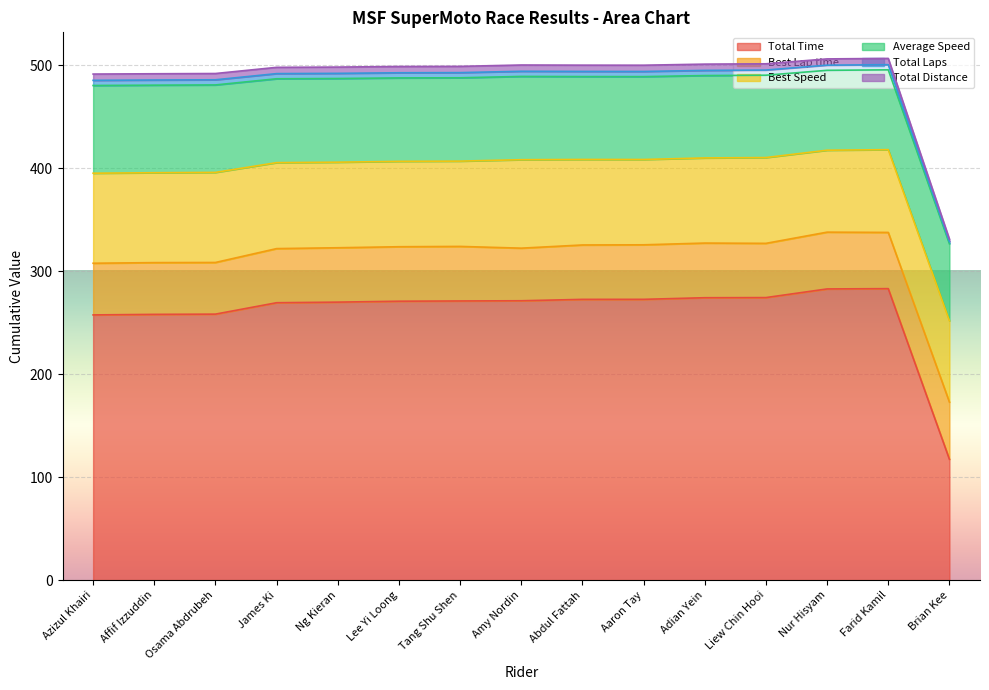

What is the average value of the Total Laps series?

487.5